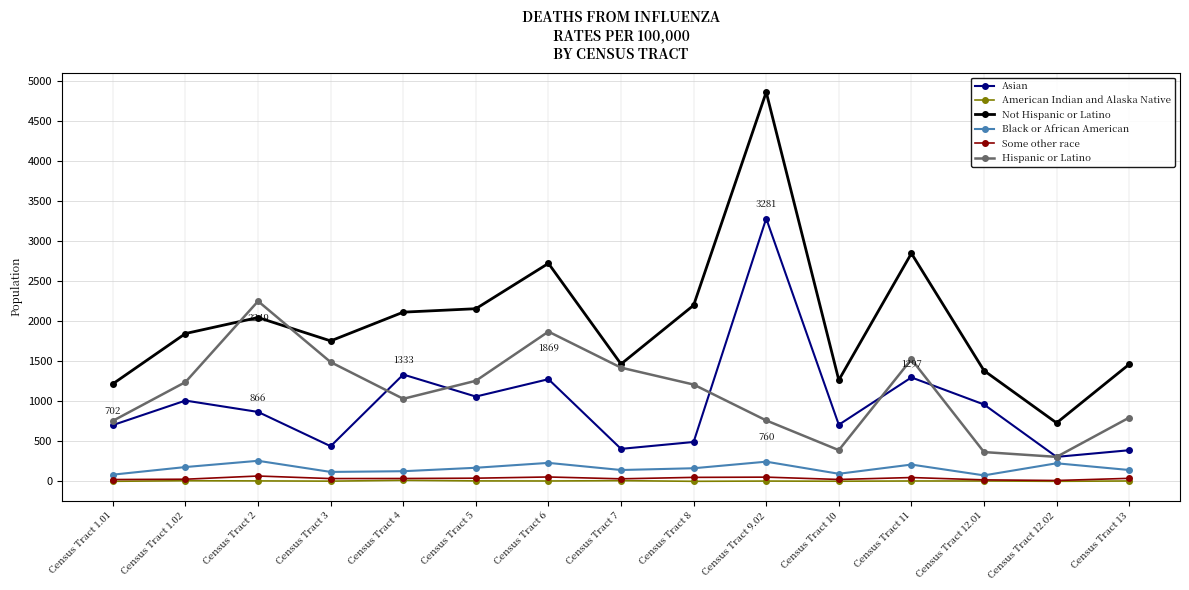

Which series changed the most between Census Tract 3 and Census Tract 12.01?

Hispanic or Latino